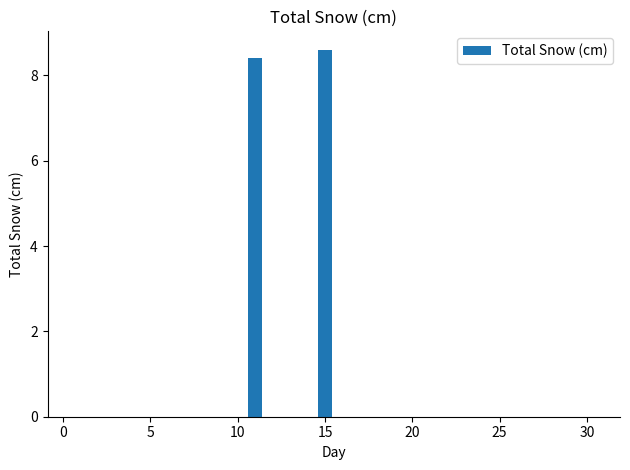

What is the greatest value displayed?

8.6